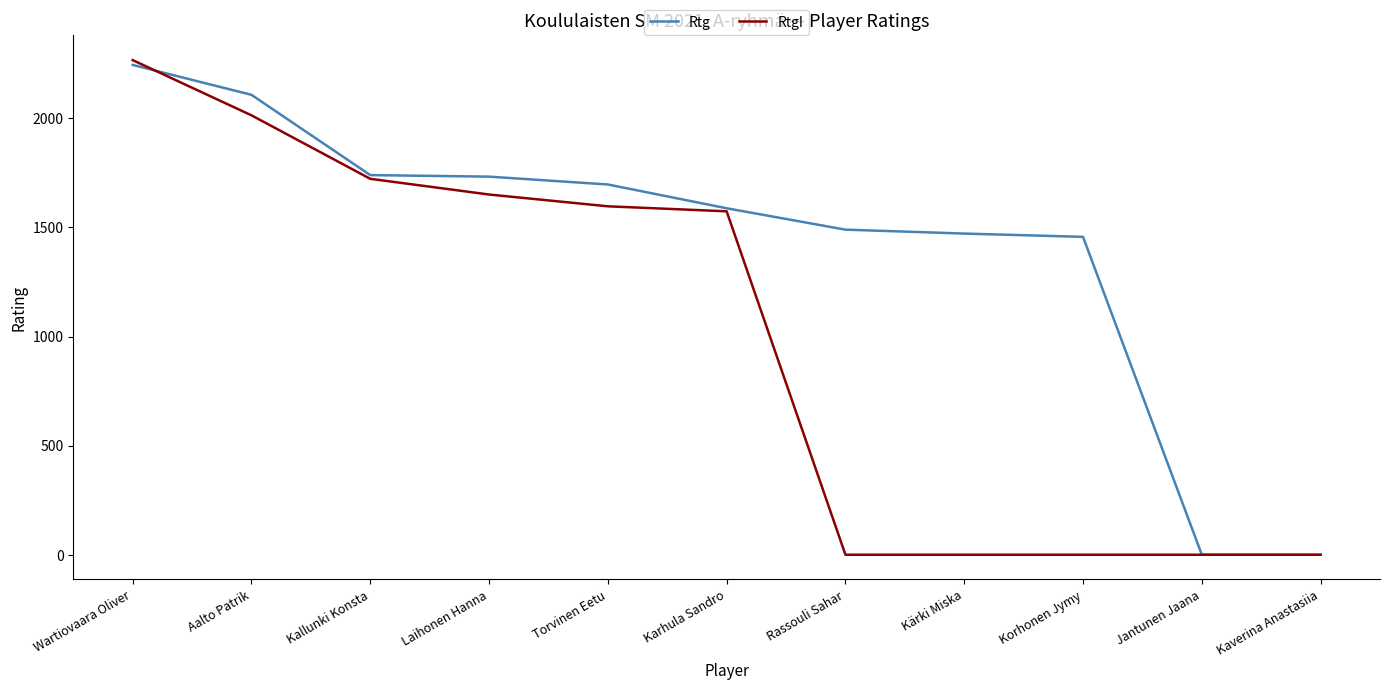

What is the highest value of the RtgI series?

2267